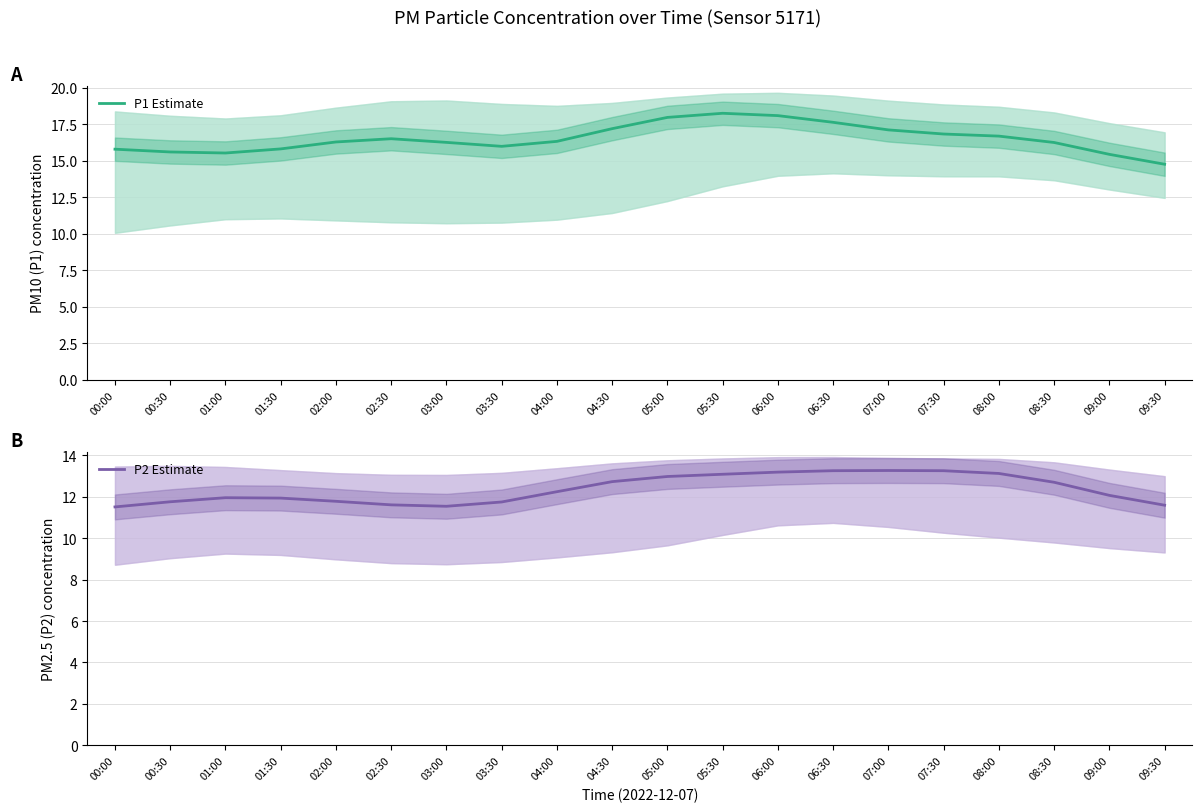

What is the label of the 2nd point from the right?

09:00